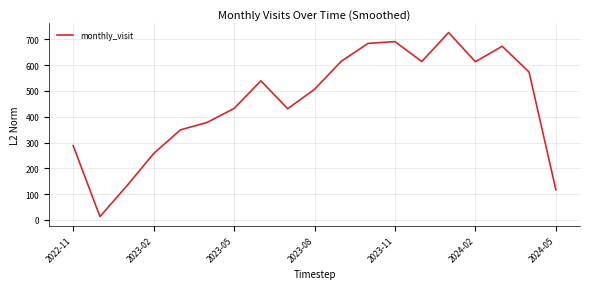

What is the difference between the maximum and minimum values?

713